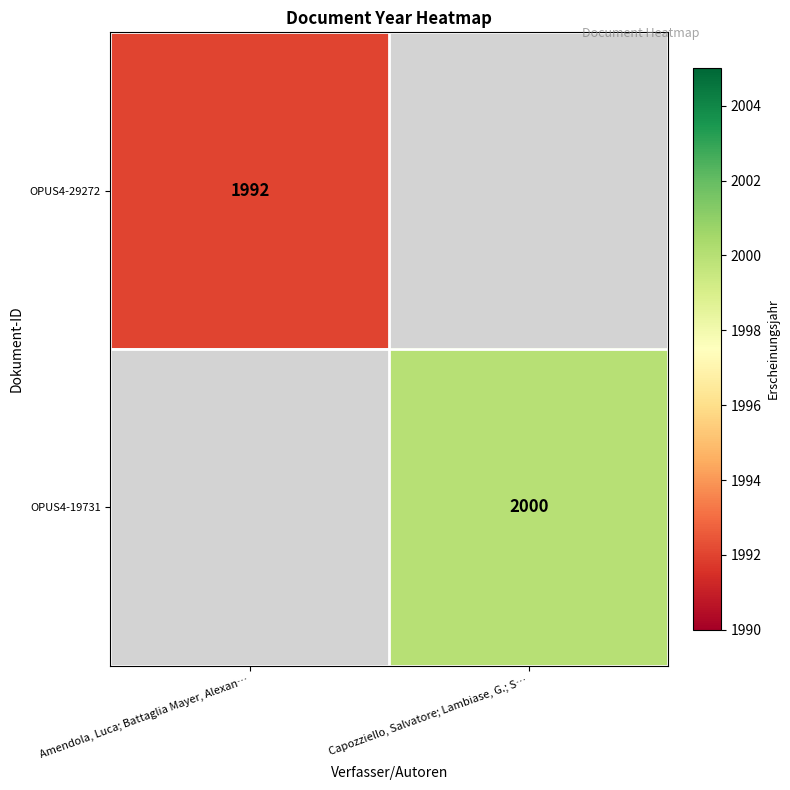

At how many categories does at least one series exceed 1992?

1